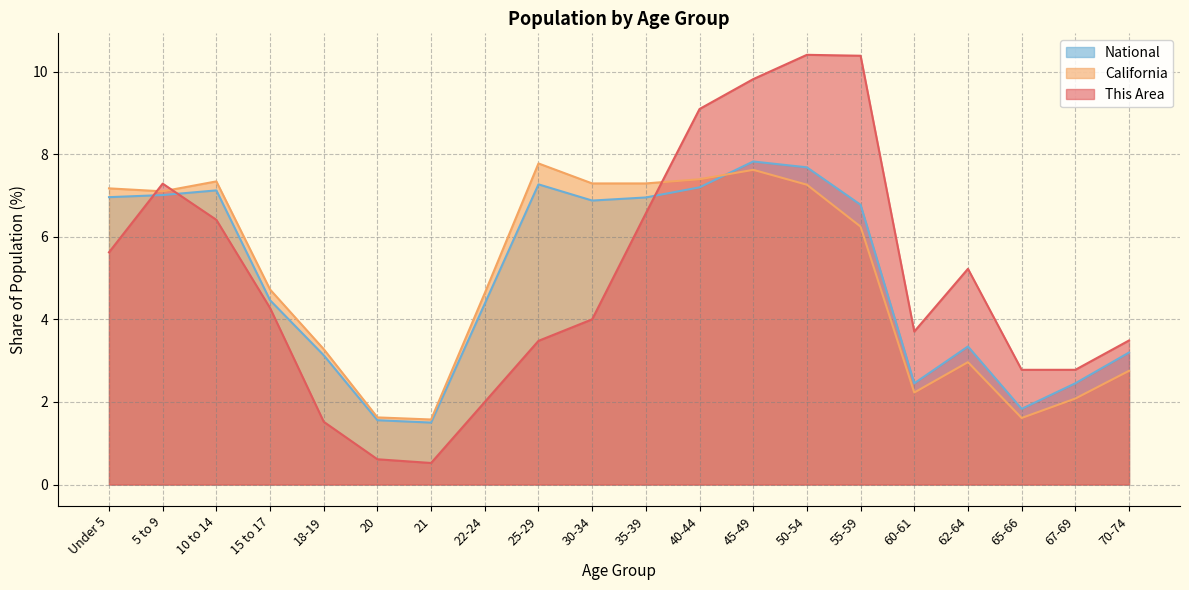

The California series shows 7.8 at 25-29. True or false?

True